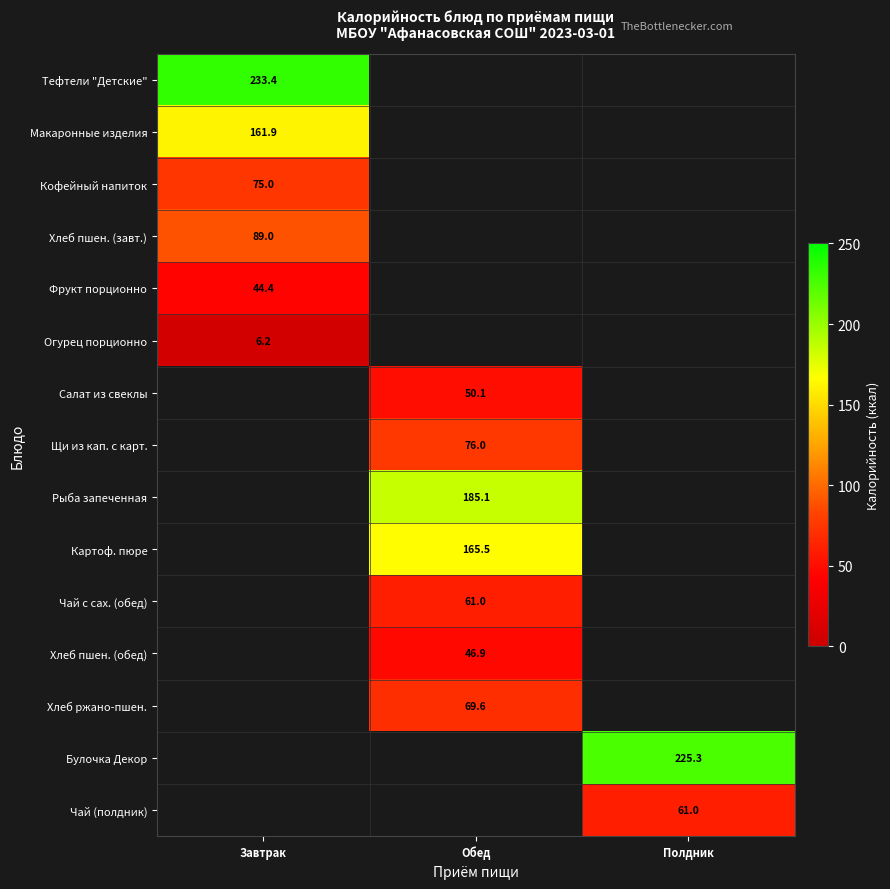

What is the maximum value shown in the chart?

233.4